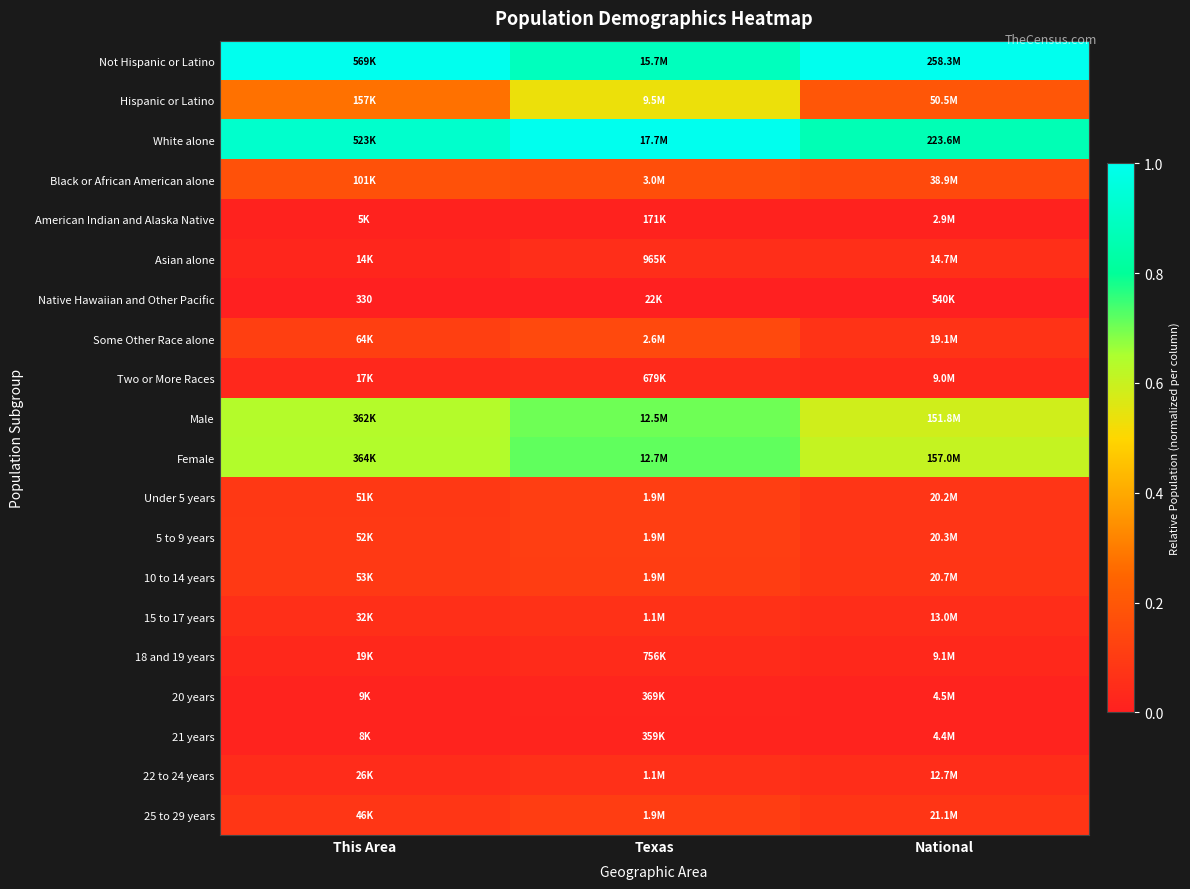

Rank the series at This Area from highest to lowest value.

Not Hispanic or Latino, White alone, Female, Male, Hispanic or Latino, Black or African American alone, Some Other Race alone, 10 to 14 years, 5 to 9 years, Under 5 years, 25 to 29 years, 15 to 17 years, 22 to 24 years, 18 and 19 years, Two or More Races, Asian alone, 20 years, 21 years, American Indian and Alaska Native, Native Hawaiian and Other Pacific